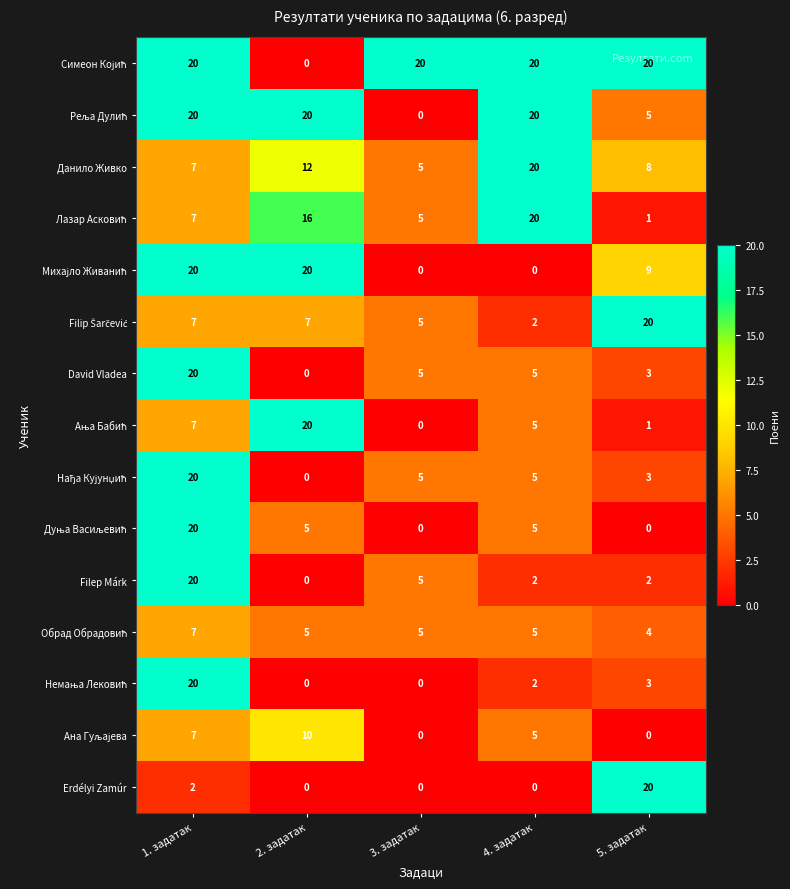

What is the greatest value displayed?

20